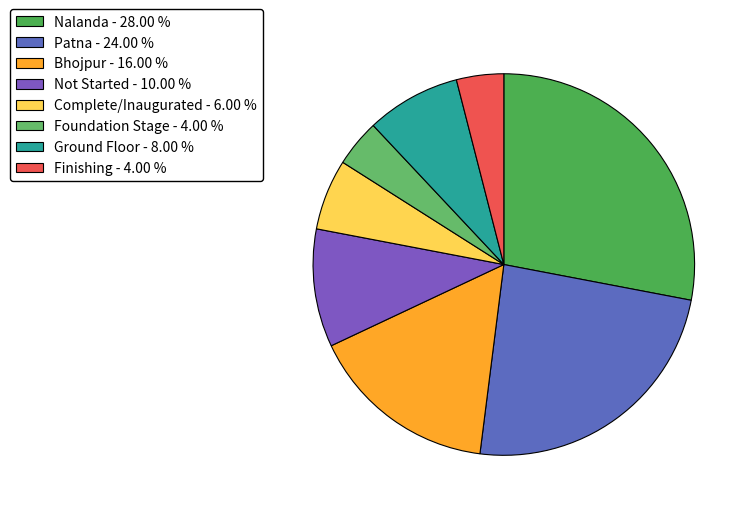

How many slices are in this pie chart?

8